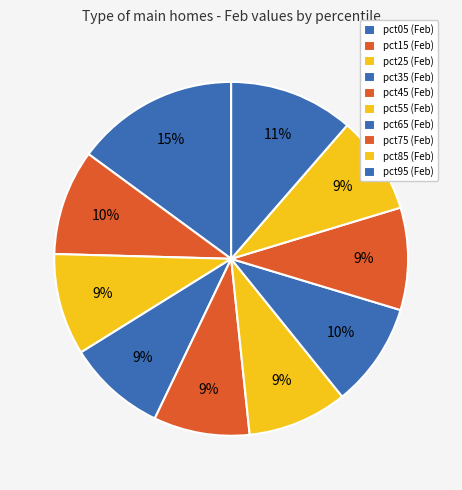

What is the change in value from pct05 to pct15?

-0.9